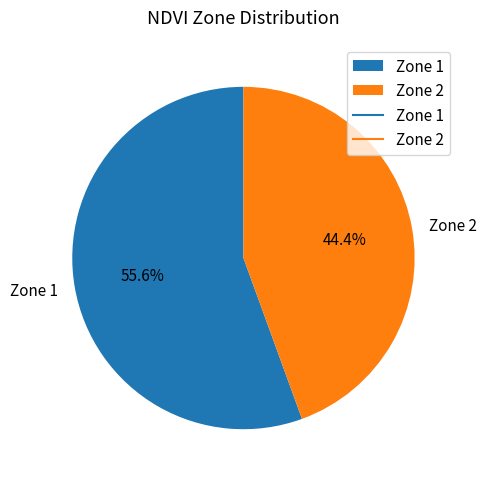

Count the number of slices in the pie.

2